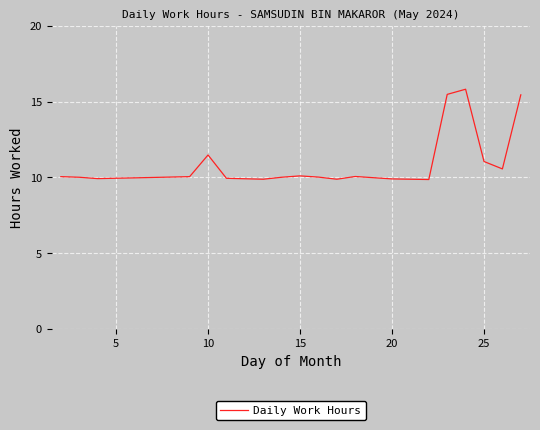

What is the sum of all values?

229.4